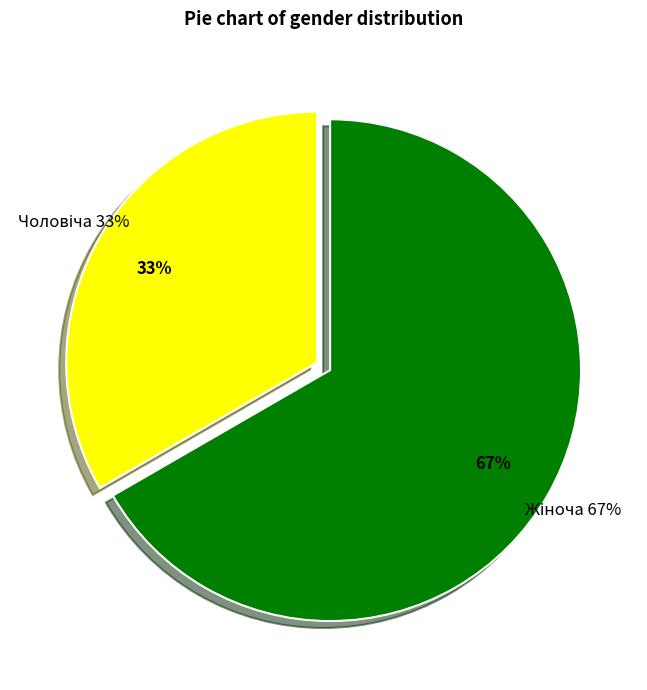

Count the number of slices in the pie.

2